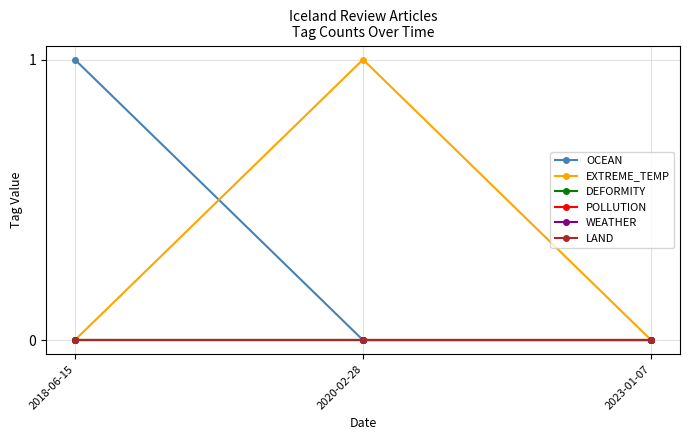

Rank the series at 2018-06-15 from highest to lowest value.

OCEAN, EXTREME_TEMP, DEFORMITY, POLLUTION, WEATHER, LAND